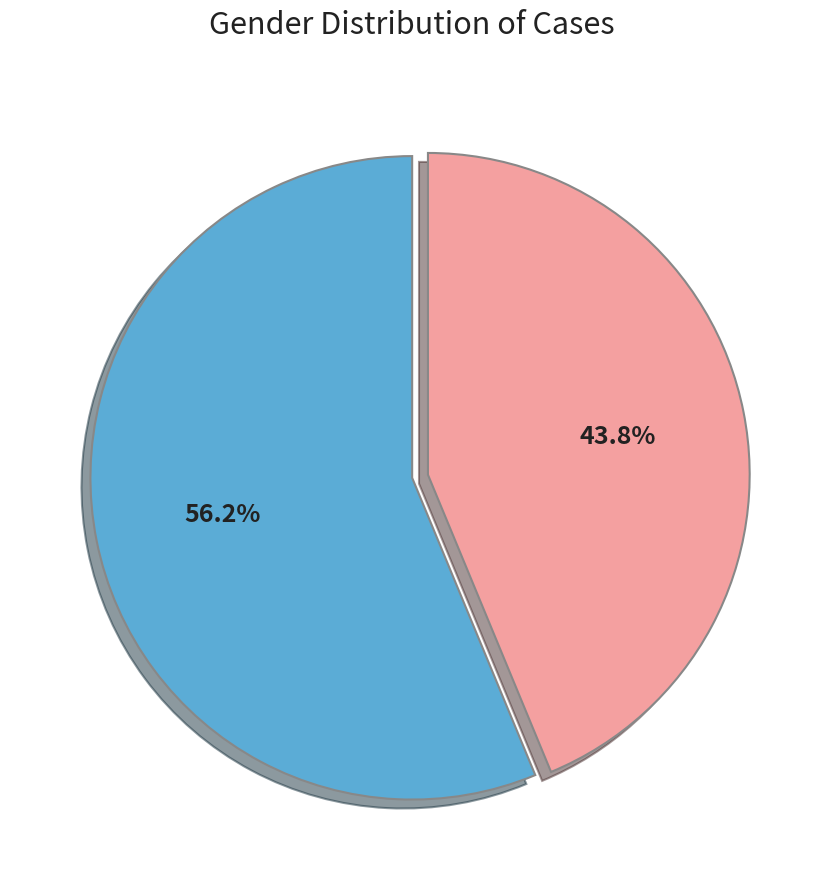

Is there a majority slice in this chart?

Yes